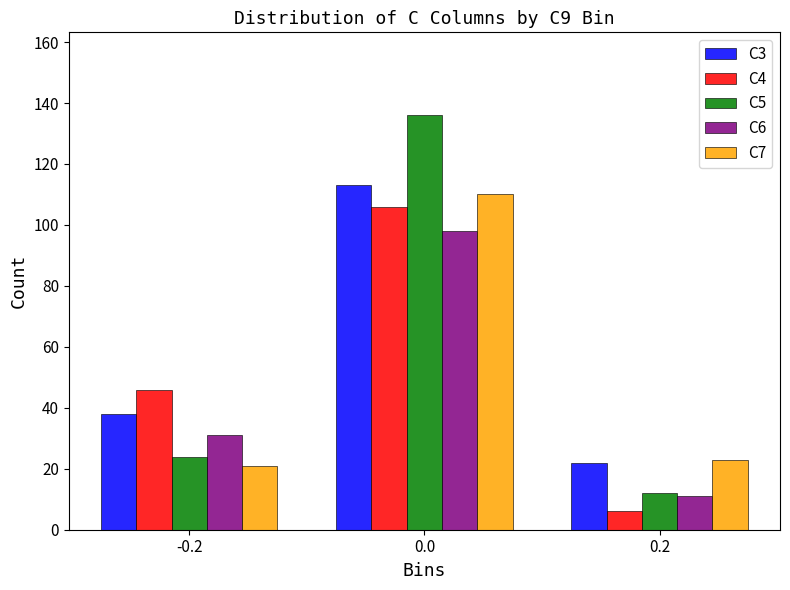

The C5 series shows 213 at 0.0. True or false?

False